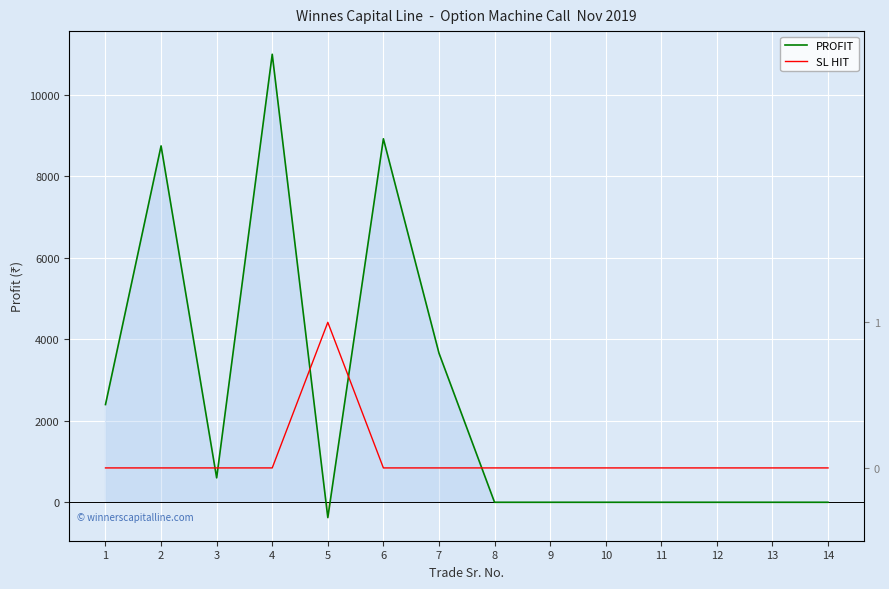

What is the difference between the highest and lowest values at 5?

376.0